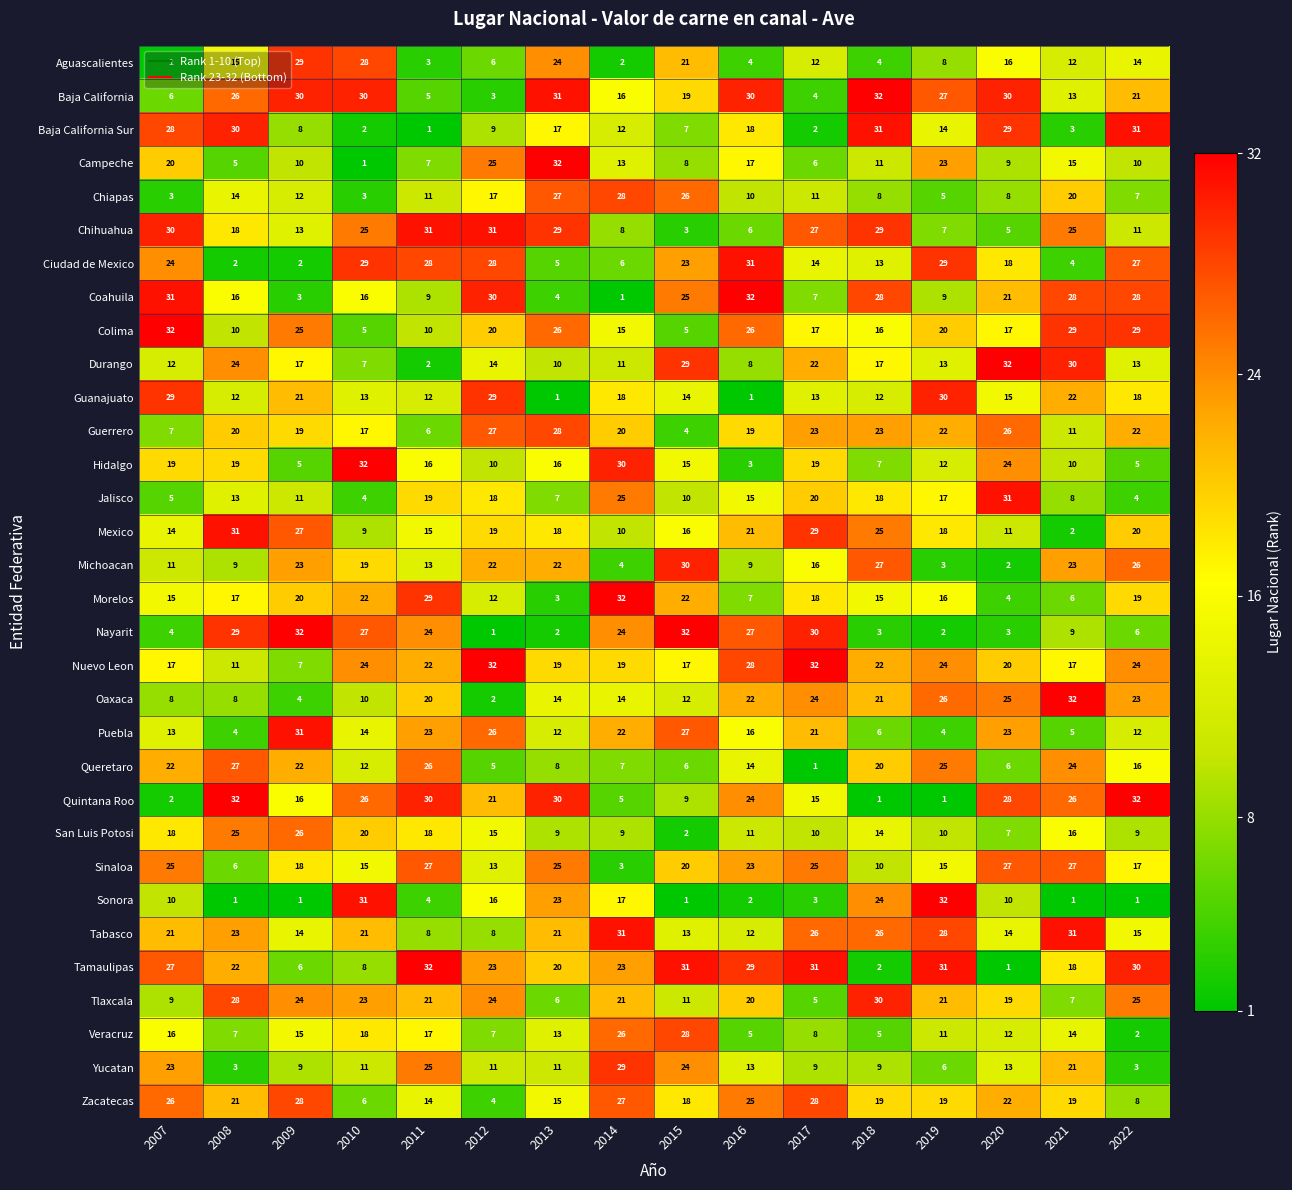

The Campeche series shows 17 at 2016. True or false?

True